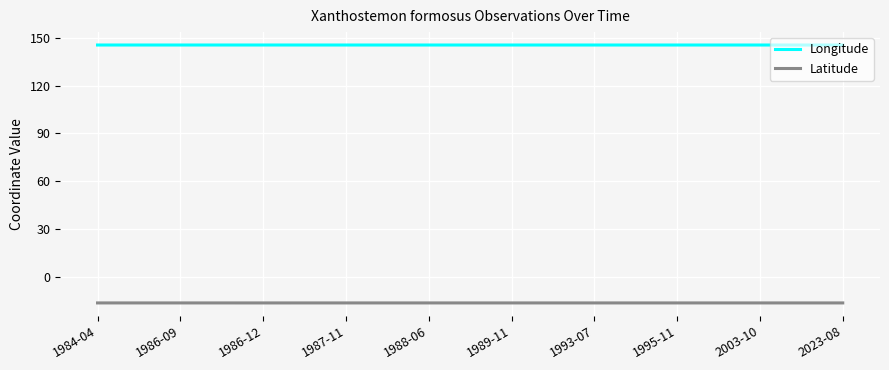

Rank the series by their maximum value, from highest to lowest.

Longitude, Latitude